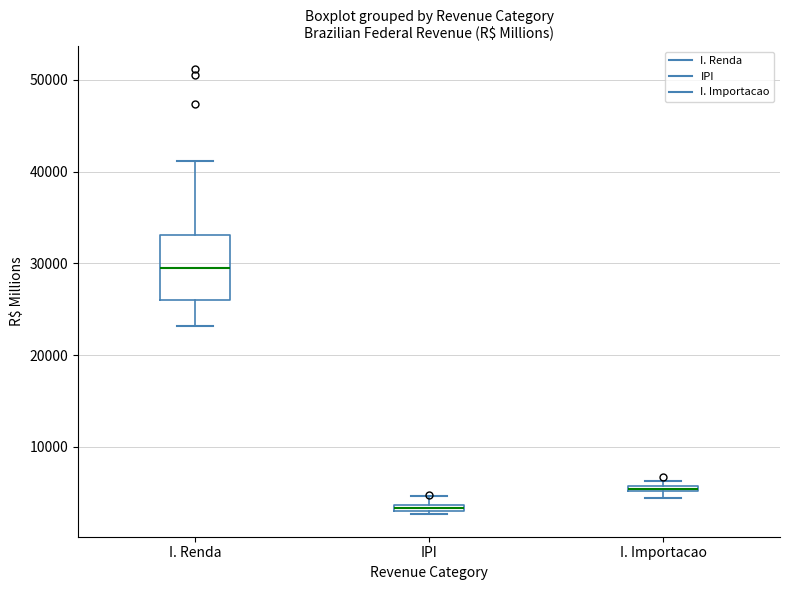

Comparing the boxes themselves (not the whiskers), which one is the tallest?

I. Renda